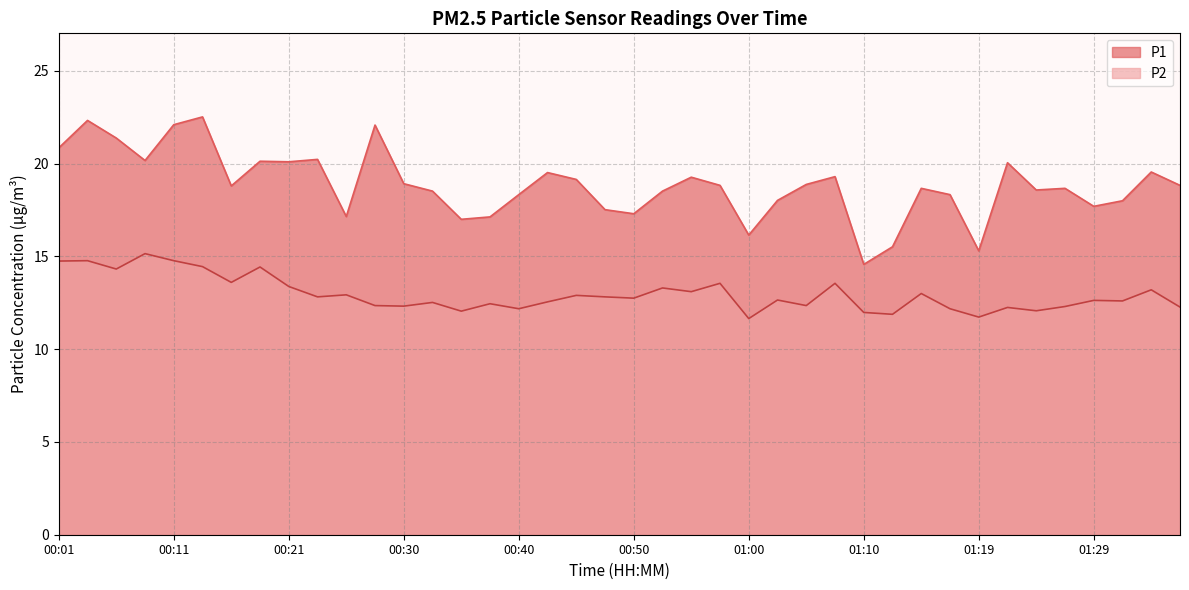

True or false: P1 and P2 intersect in this chart.

False